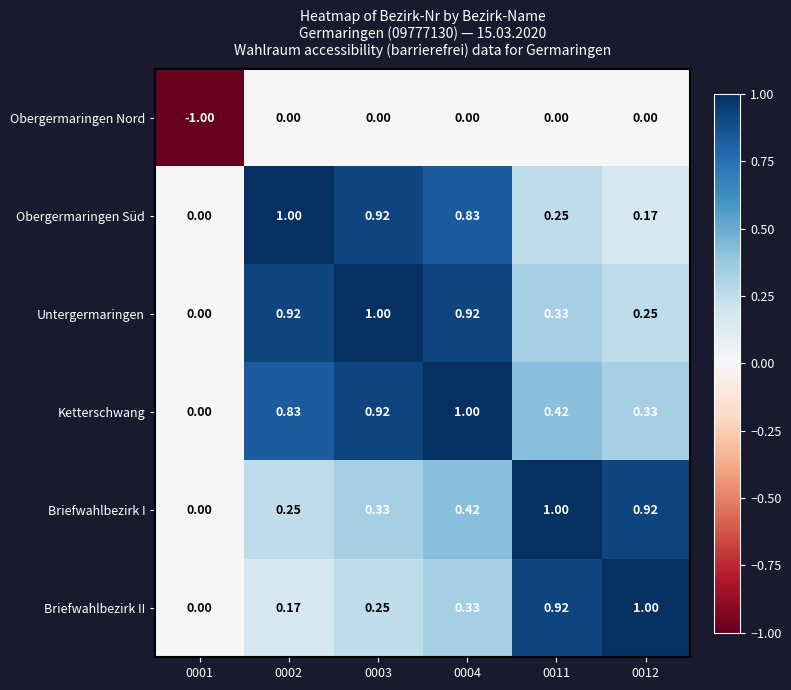

How many positive values does the Ketterschwang series have?

5